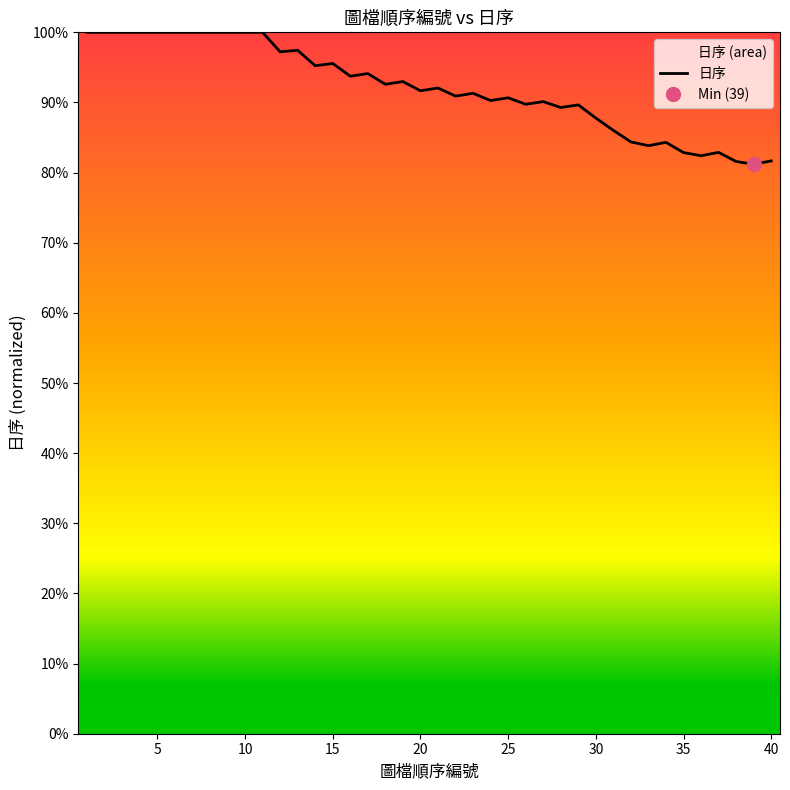

What is the maximum value shown in the chart?

1.0